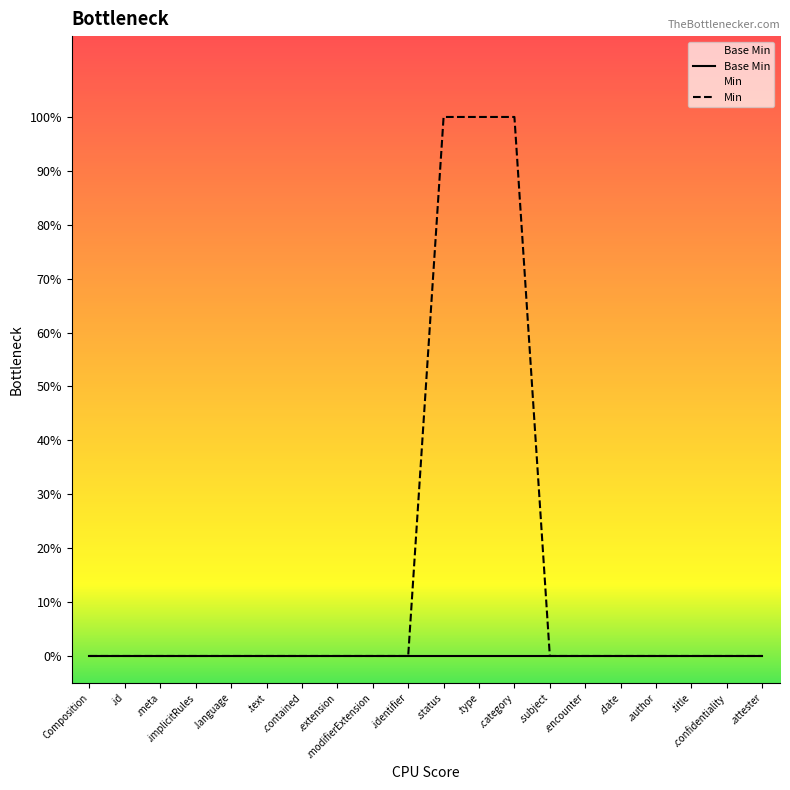

What is the approximate value of Min at .category?

1